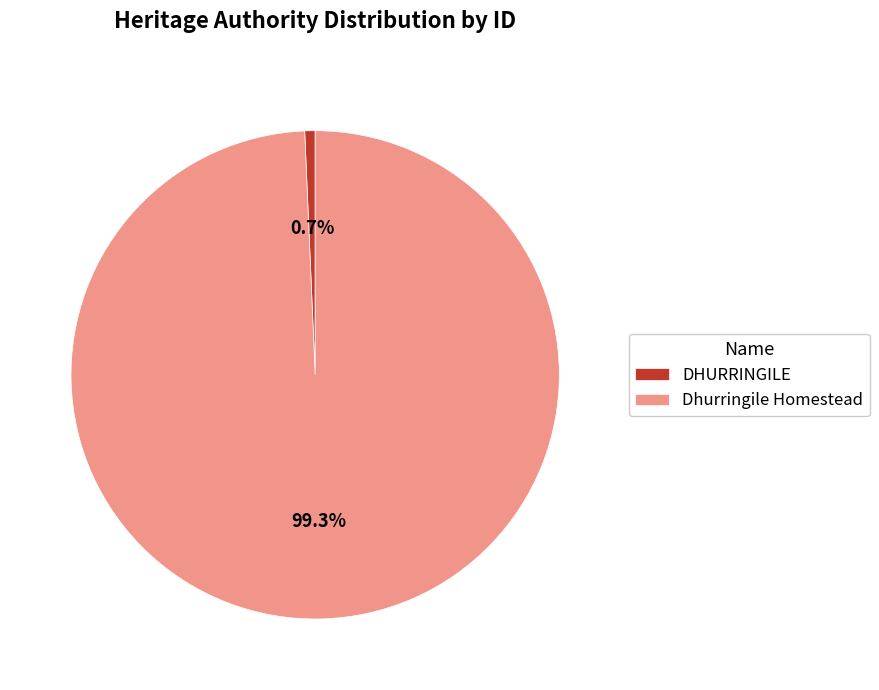

To the nearest percent, what is the average slice percentage?

50%